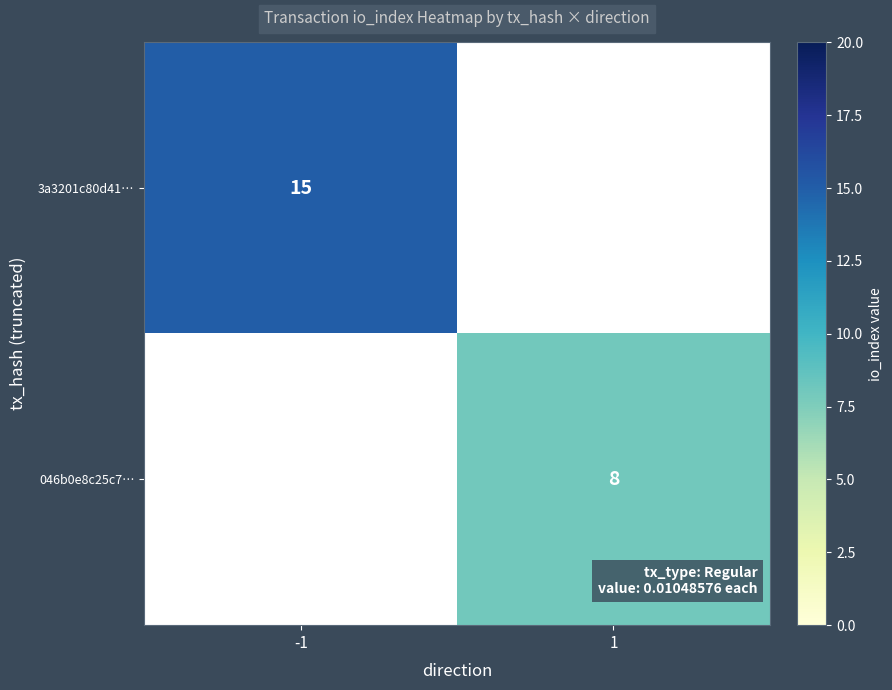

Is it true that 046b0e8c25c7… equals 4 at 1?

False